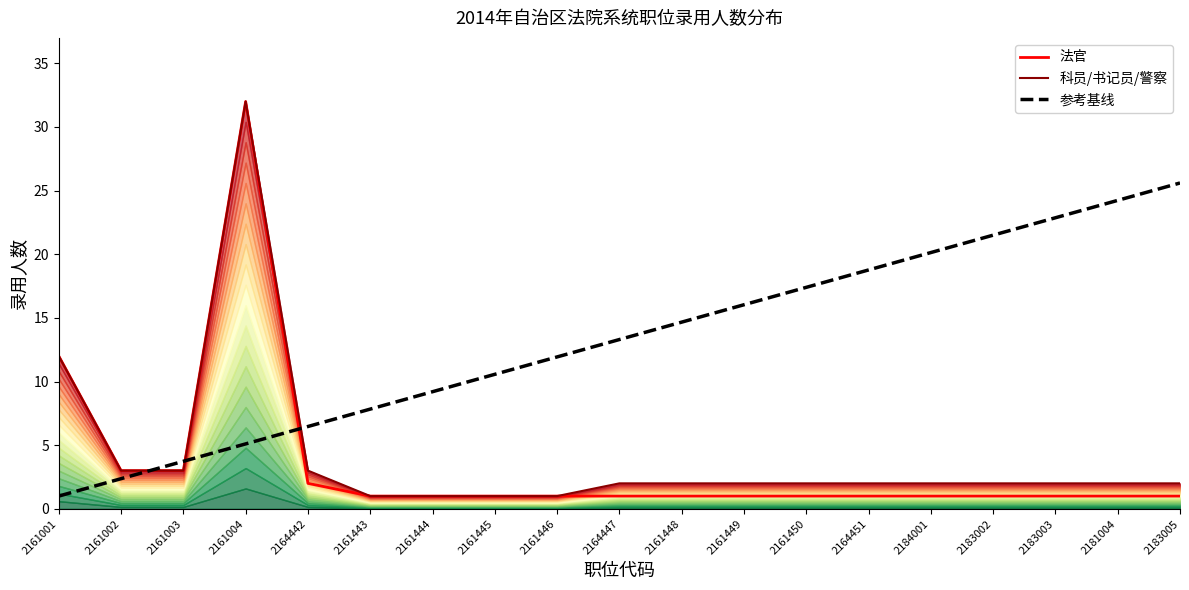

Which series ends up on top after the final intersection of 参考基线 and 法官?

参考基线